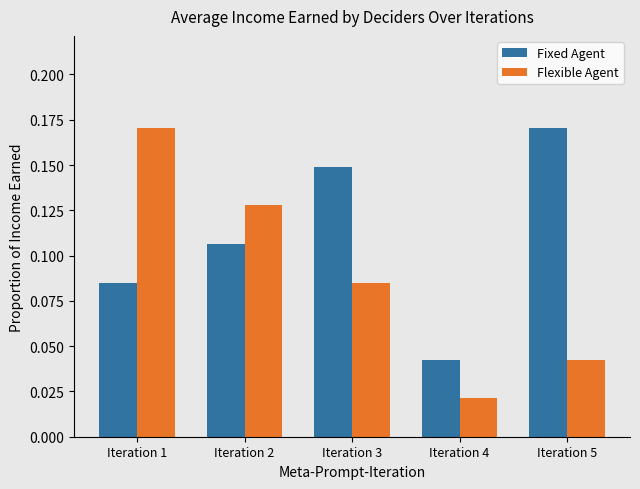

What is the sum of all Flexible Agent values?

0.4